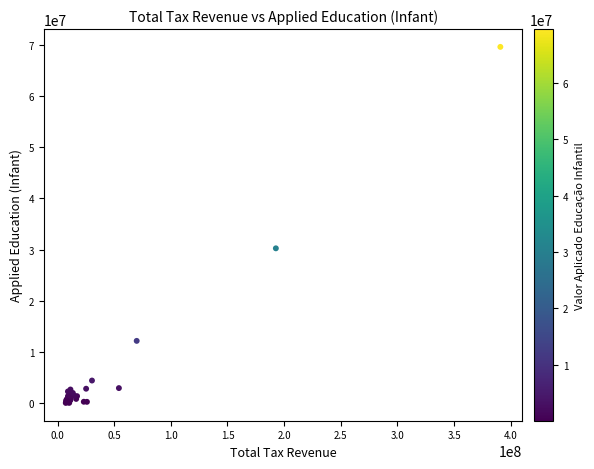

What Y value in the scatter plot is closest to 34814623?

30244354.5